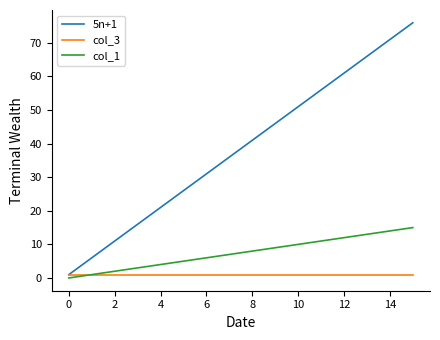

Which series has the widest spread of values?

5n+1